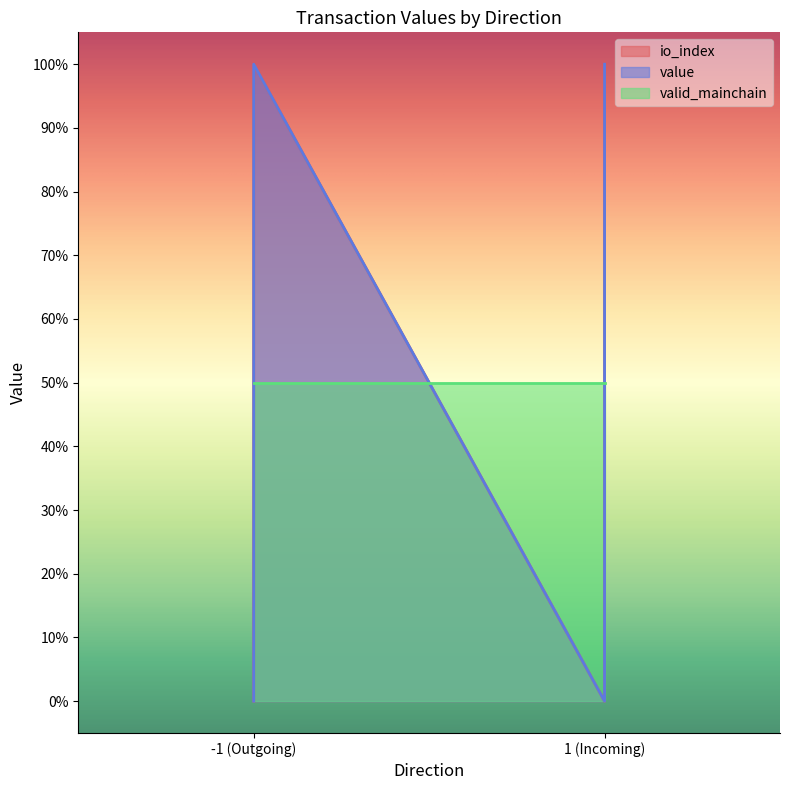

How many io_index values are between 0 and 1?

4